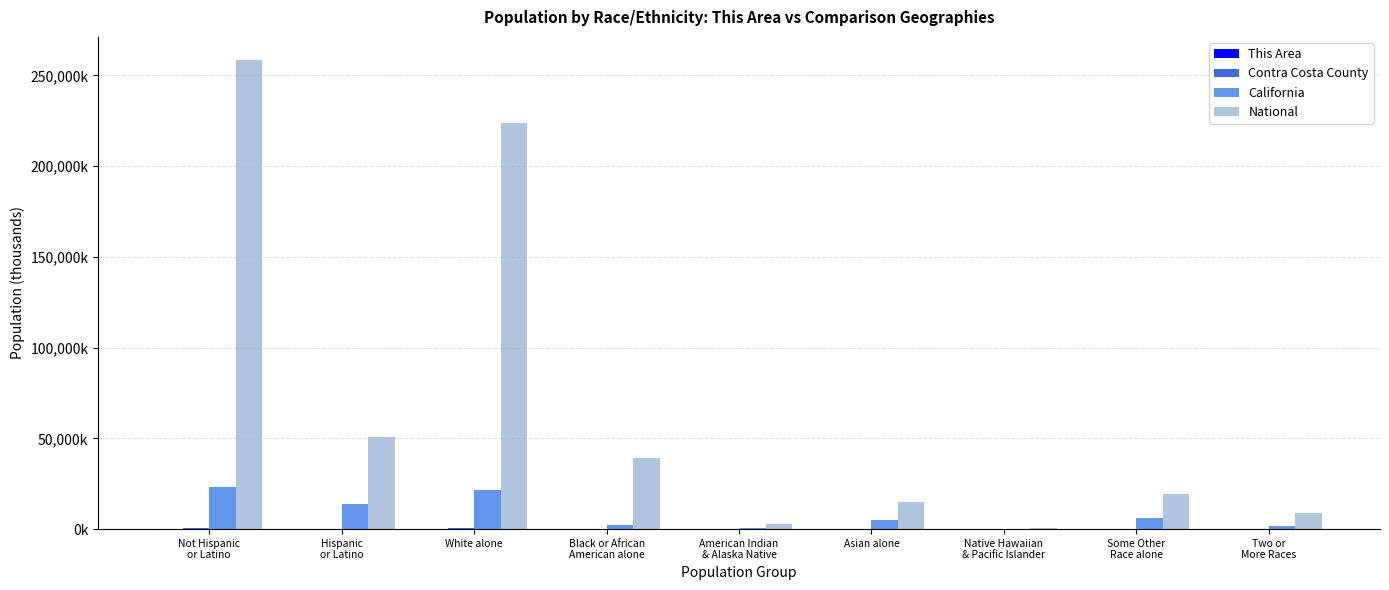

What is the difference between the maximum and second lowest values in the National series?

255335.7